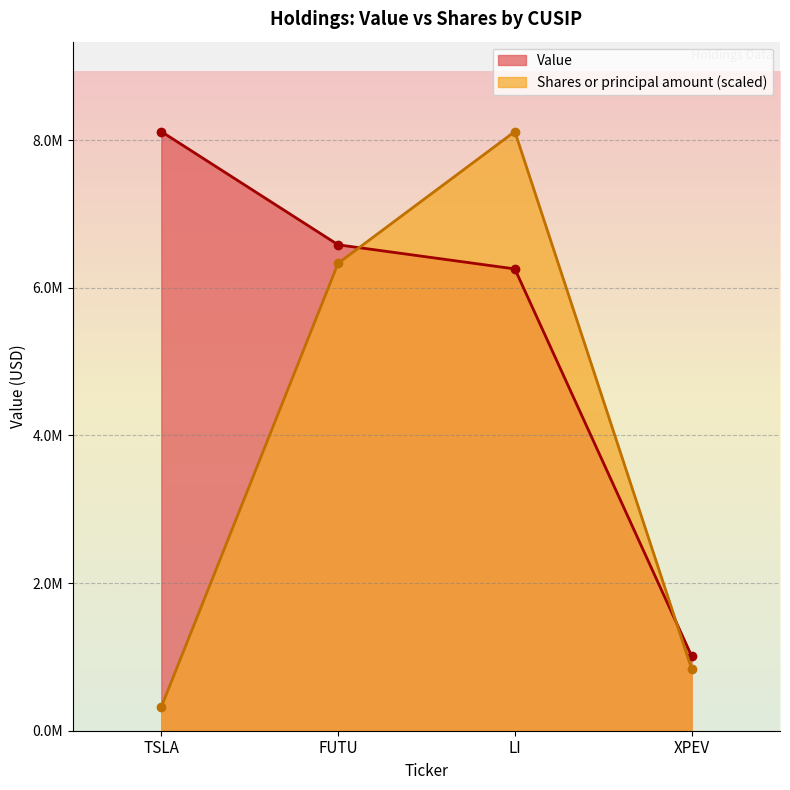

What is the smallest value displayed?

321473.2